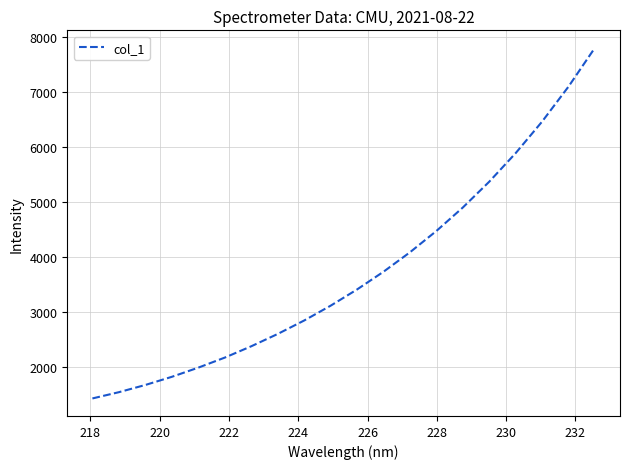

What is the minimum value shown in the chart?

1428.3